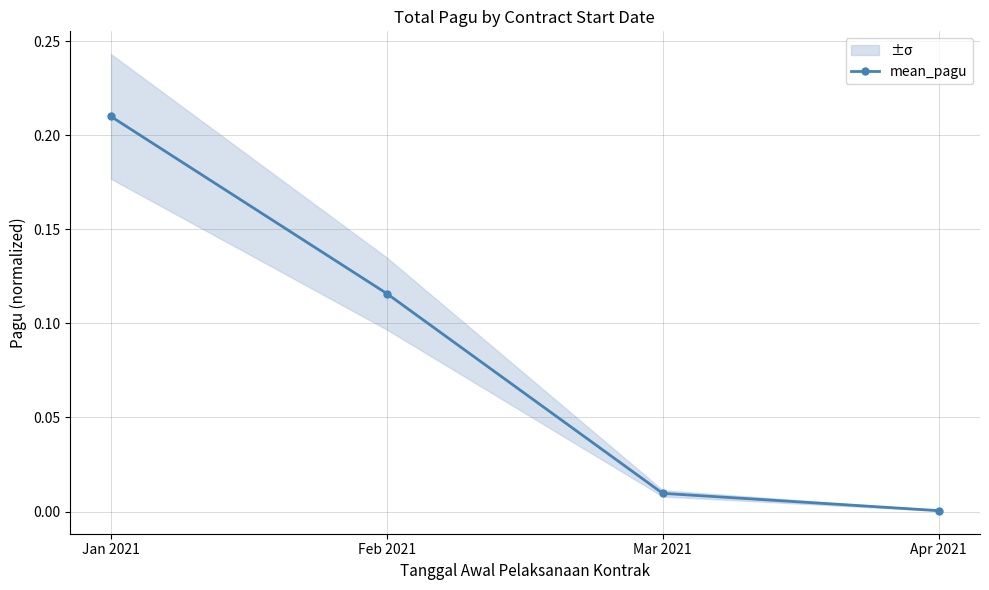

List the labels in order of value, largest first.

Jan 2021, Feb 2021, Mar 2021, Apr 2021